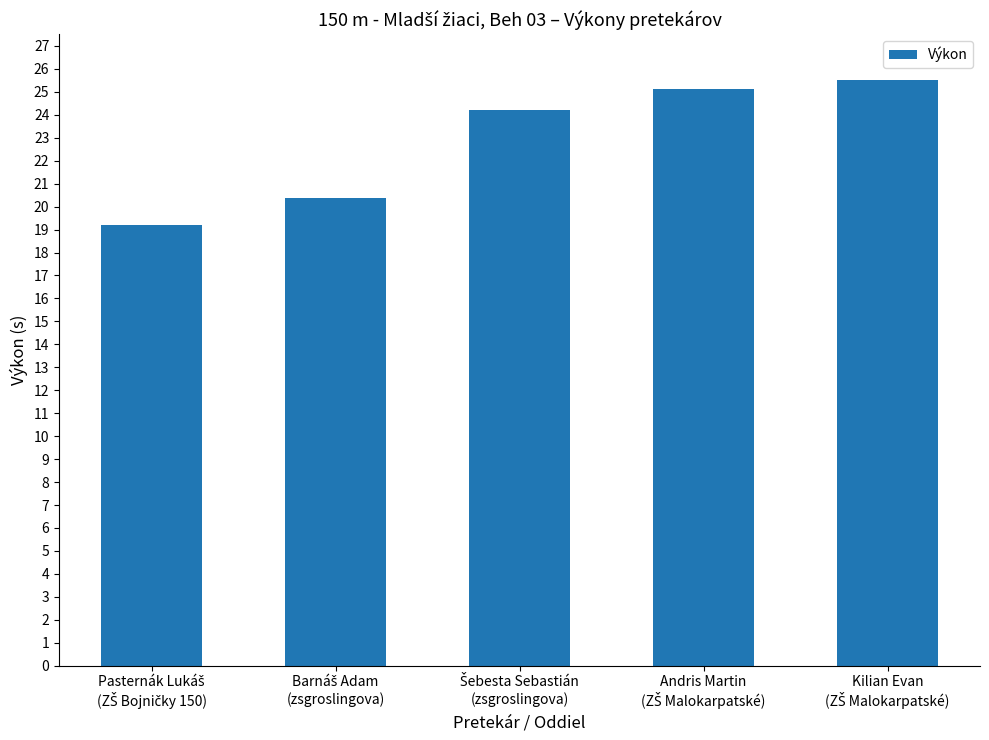

How many data points does each series have?

5